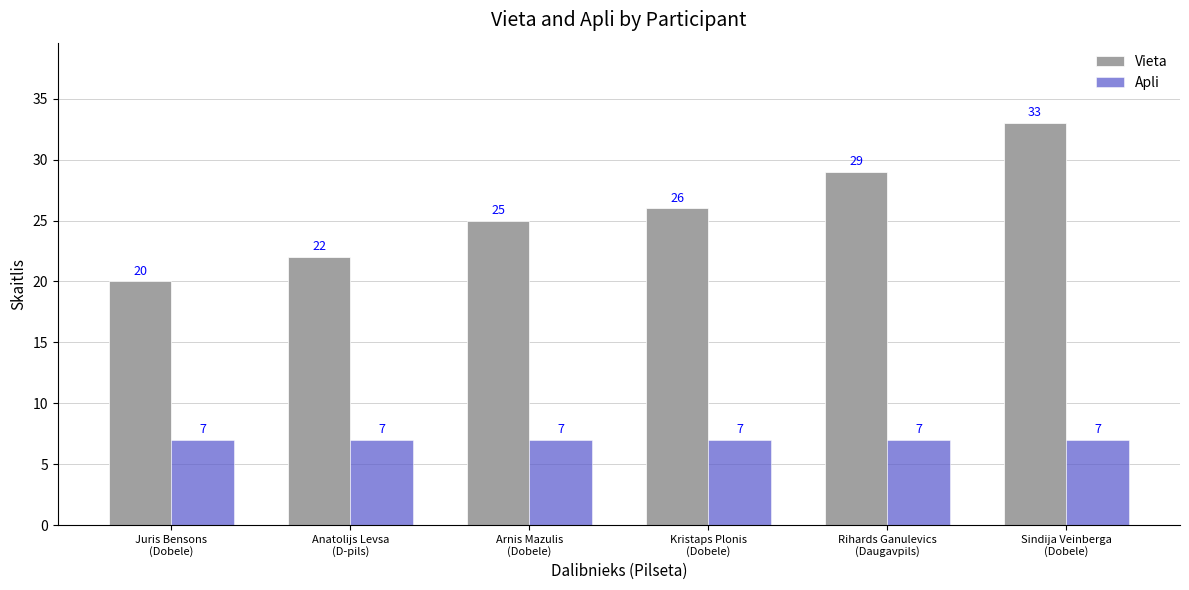

Read the Apli value at Sindija Veinberga
(Dobele).

7